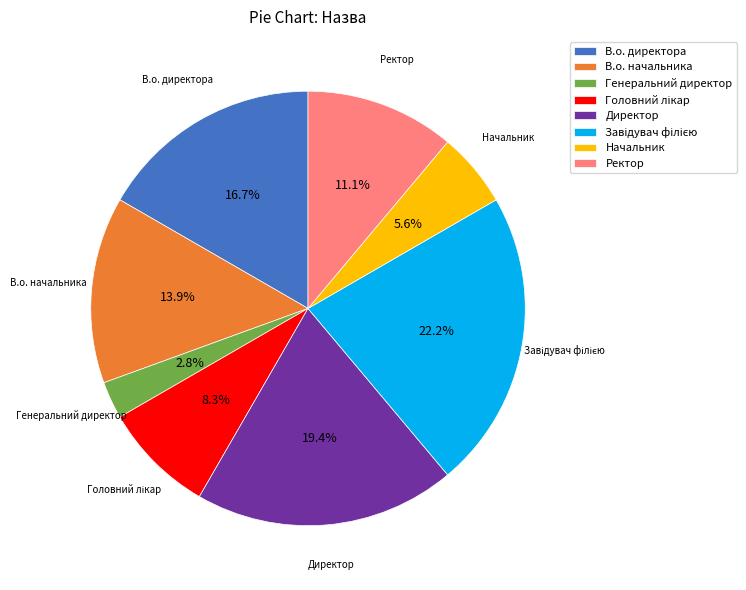

Is it true that Начальник is 6% of the pie?

True